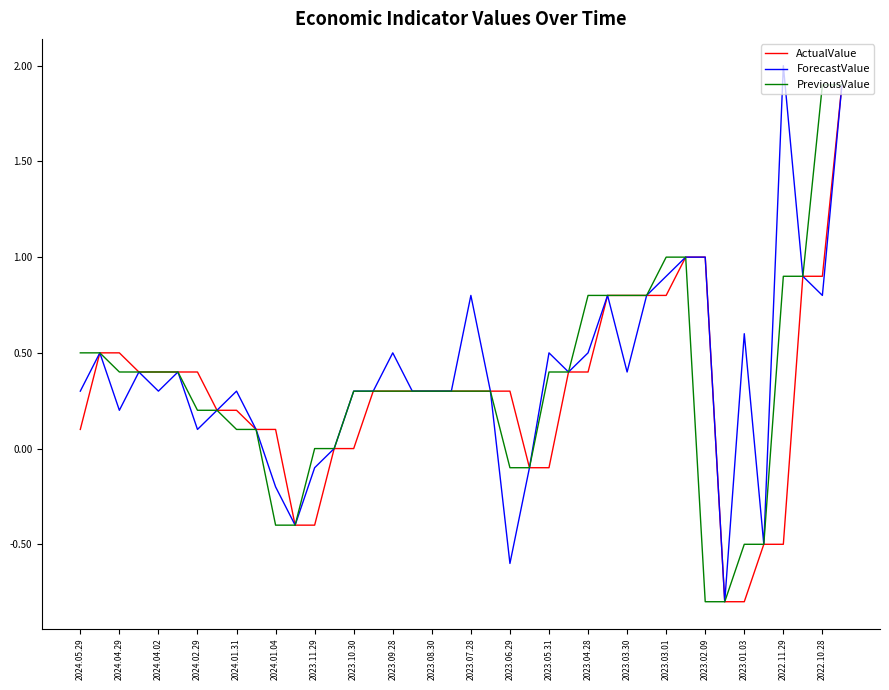

What is the smallest value displayed?

-0.8